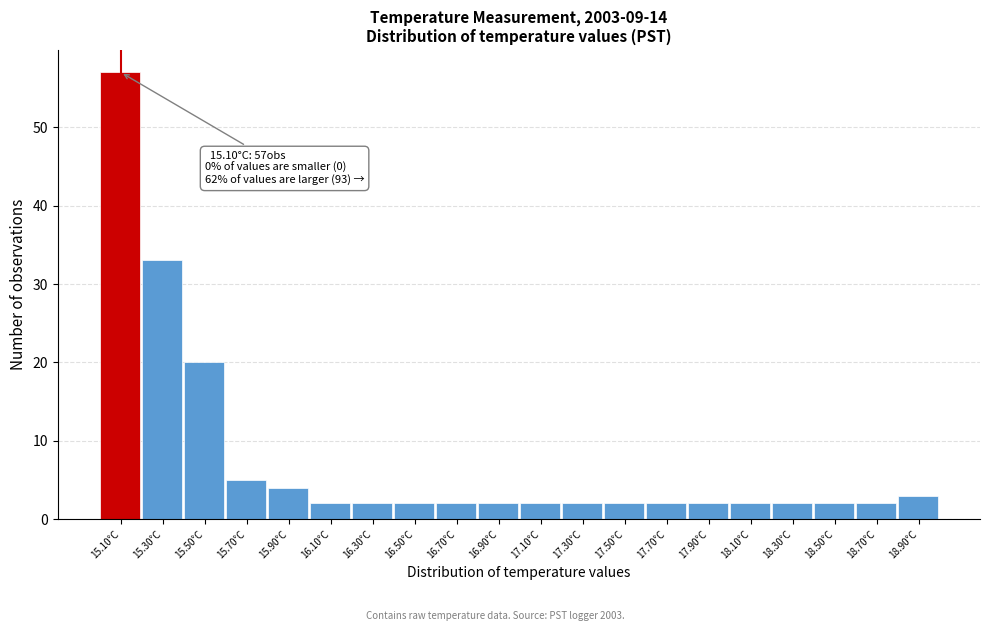

Which range on the x-axis has the tallest bar?

15.0 to 15.2